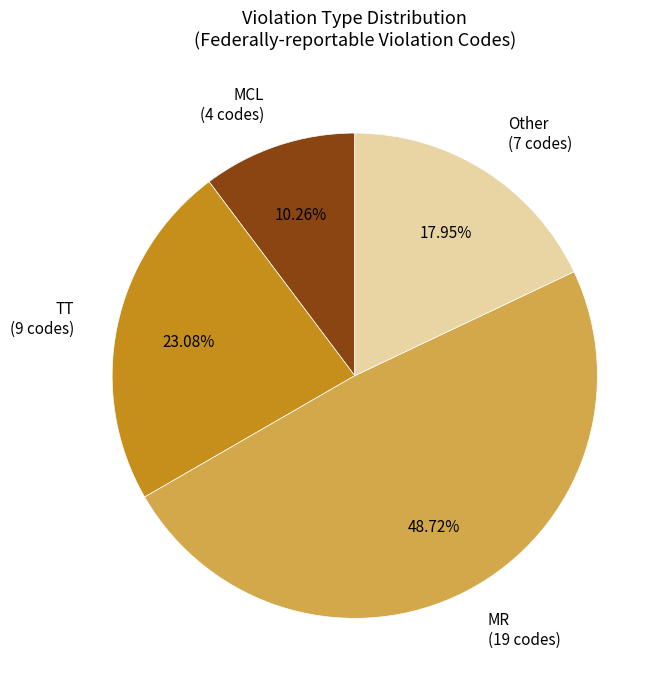

Which category has the biggest portion of the pie?

MR (19 codes)